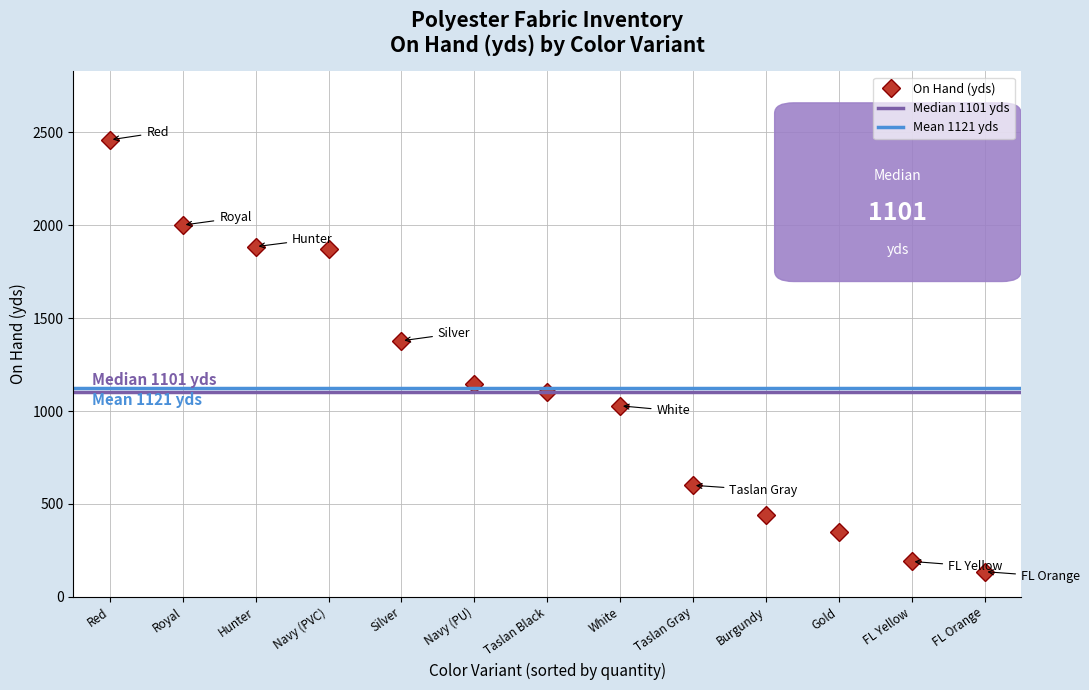

True or false: On Hand (yds) has more than 2 points higher than both neighbors.

False